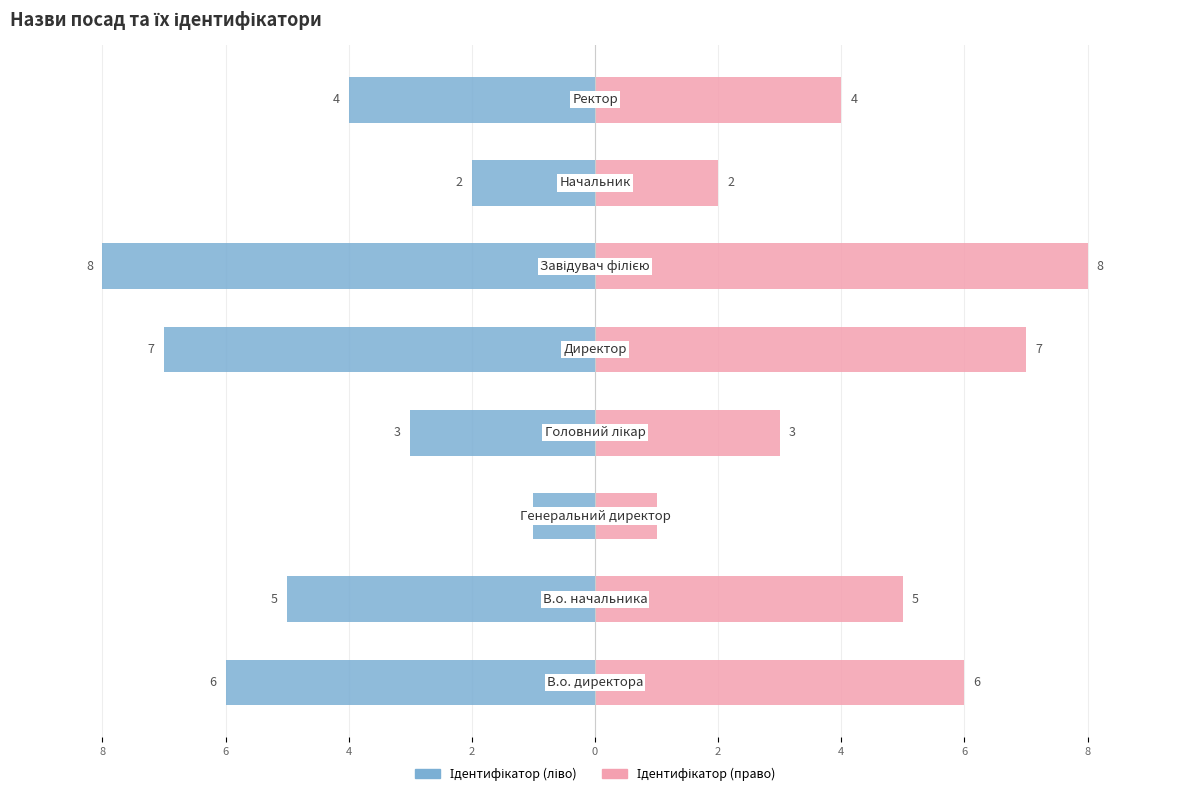

What is the label of the 5th bar from the right?

2